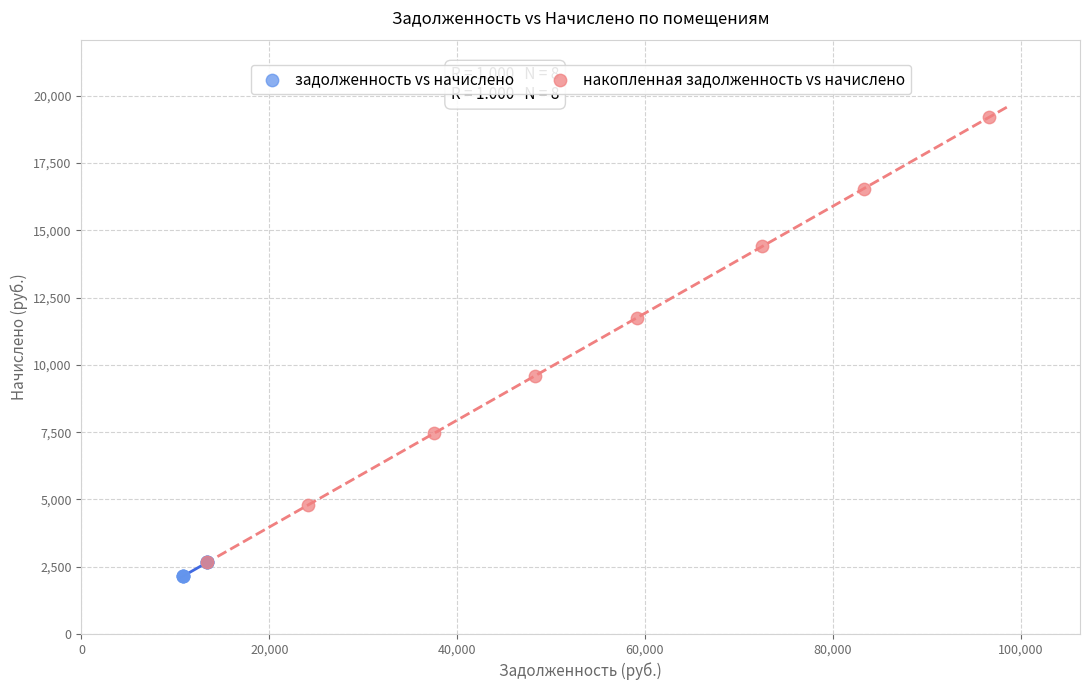

Which series reaches the maximum Y coordinate?

накопленная задолженность vs начислено